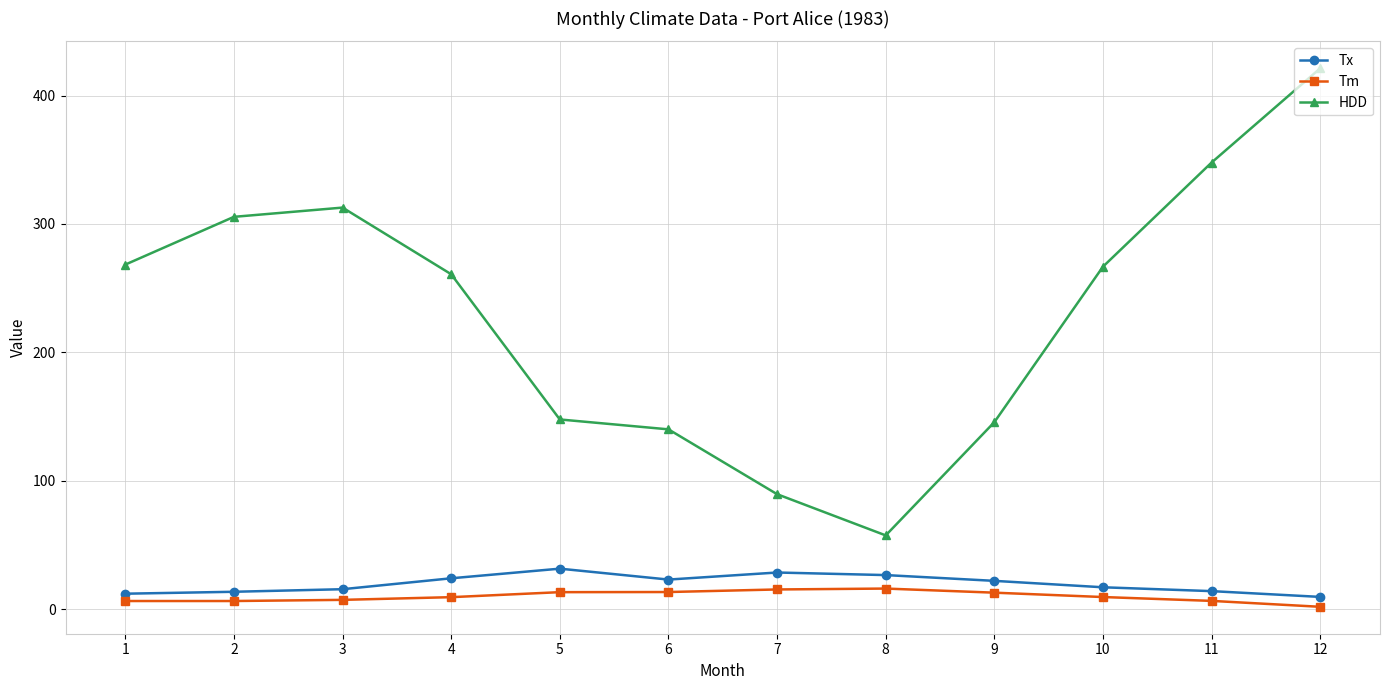

The value of HDD at 9 is 145.6. True or false?

True